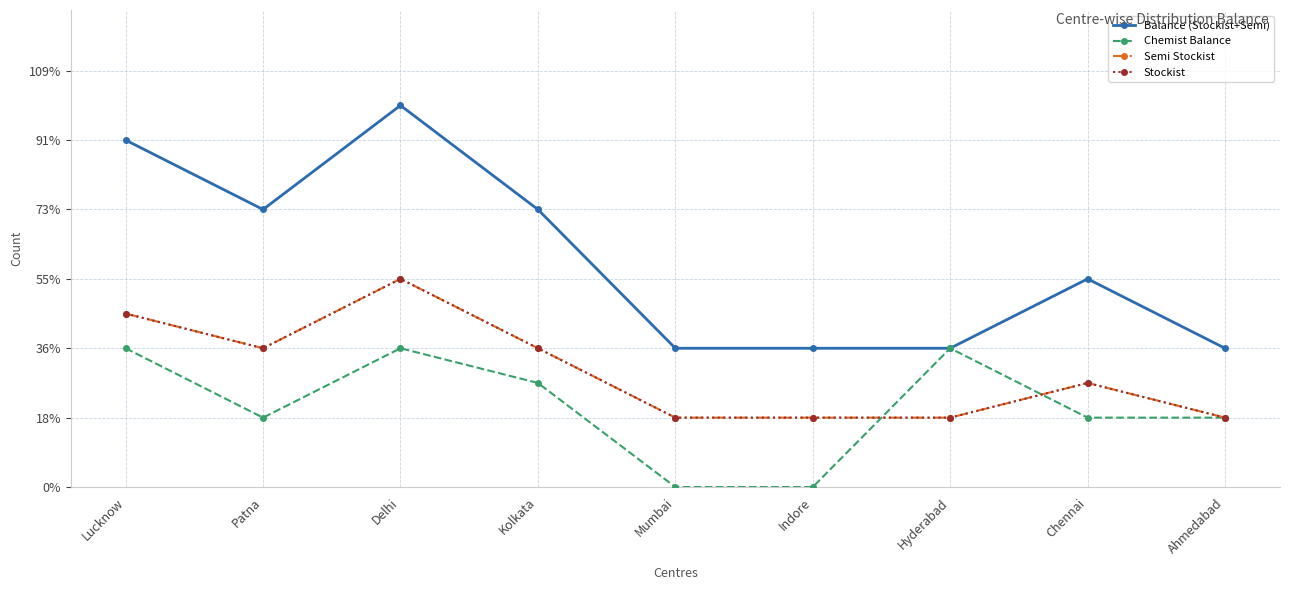

Where is Stockist nearest to the value 4?

Patna